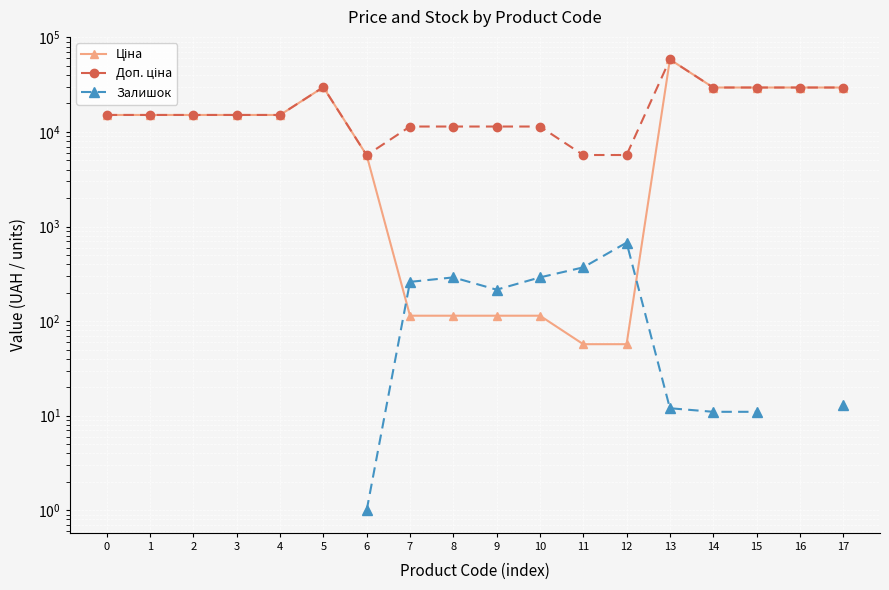

At 1, list the series in order from smallest to largest.

Ціна, Доп. ціна, Залишок